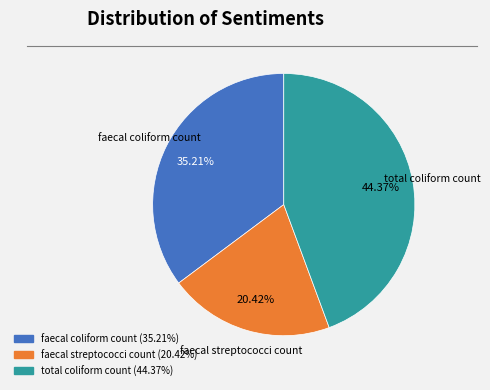

What percentage is NOT represented by total coliform count?

55.6%